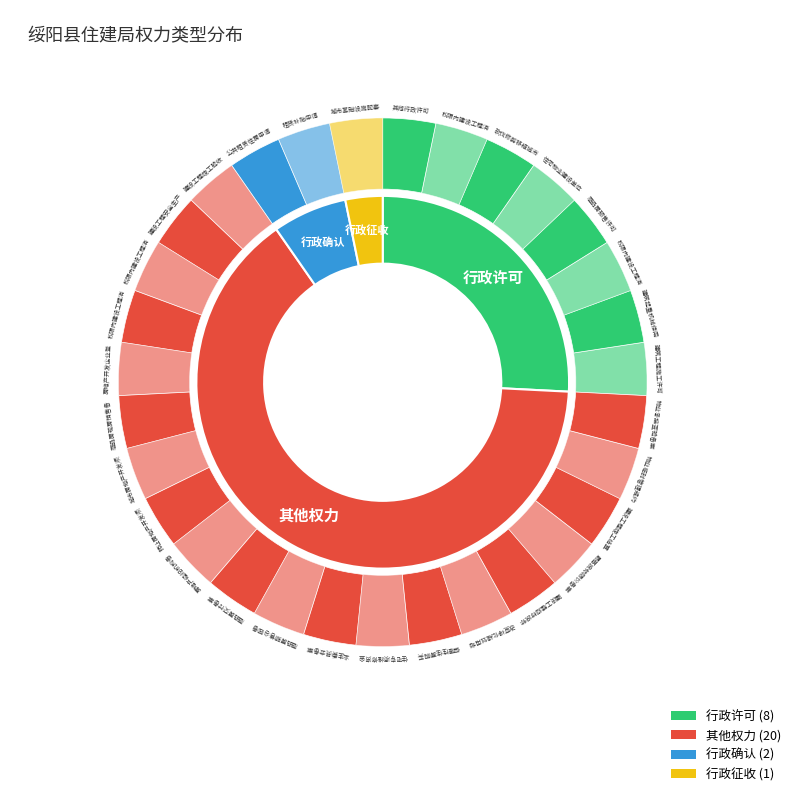

To the nearest percent, what is the difference between the largest and smallest slice percentages?

61%